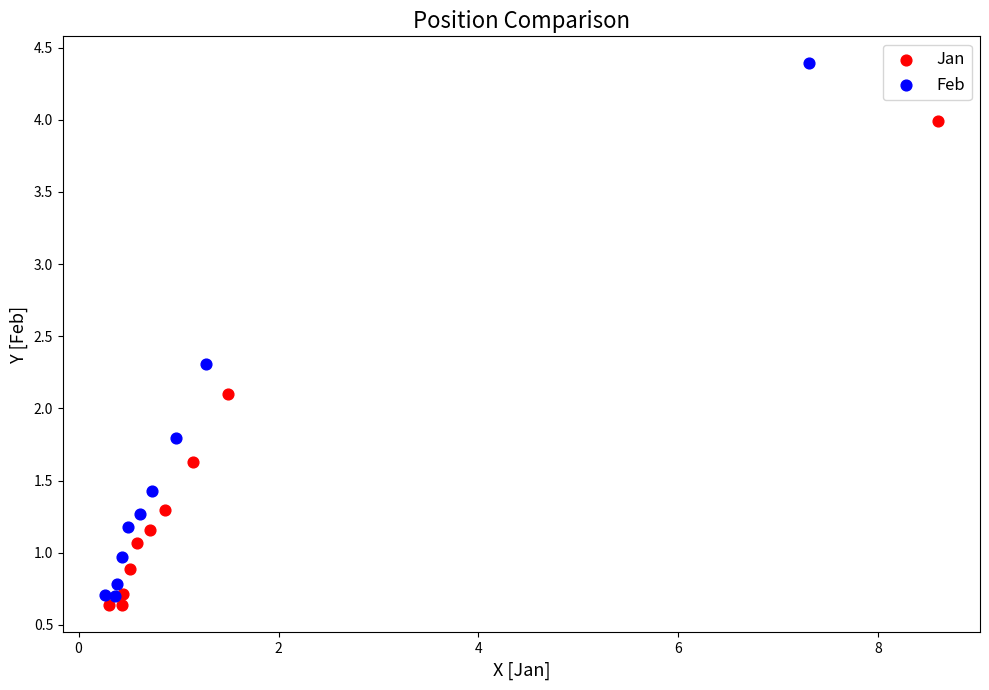

Which series has the widest spread of Y values?

Feb